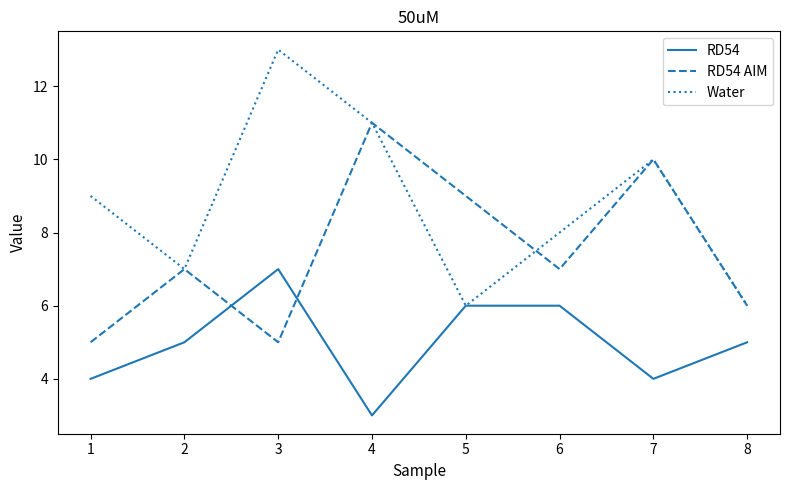

Reading right to left, what are all the values shown in this chart?

RD54: 5	4	6	6	3	7	5	4
RD54 AIM: 6	10	7	9	11	5	7	5
Water: 6	10	8	6	11	13	7	9